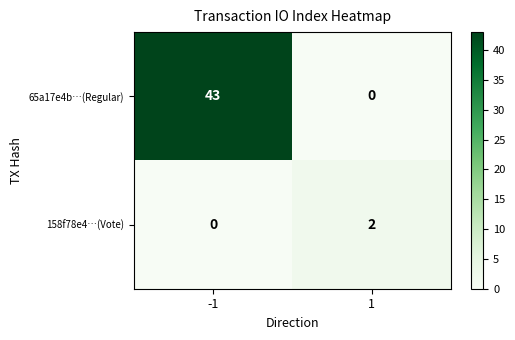

What is the maximum value shown in the chart?

43